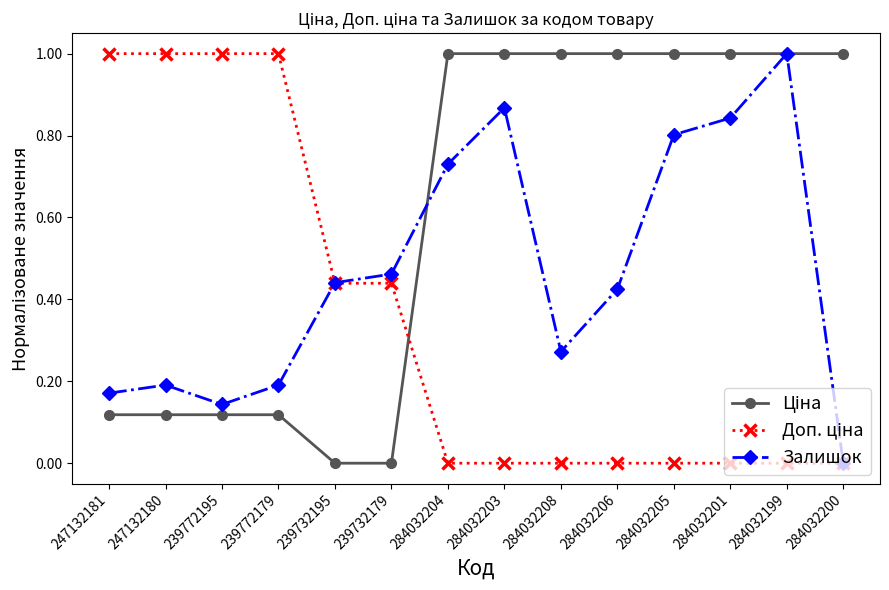

Where is the first local maximum for Залишок?

247132180